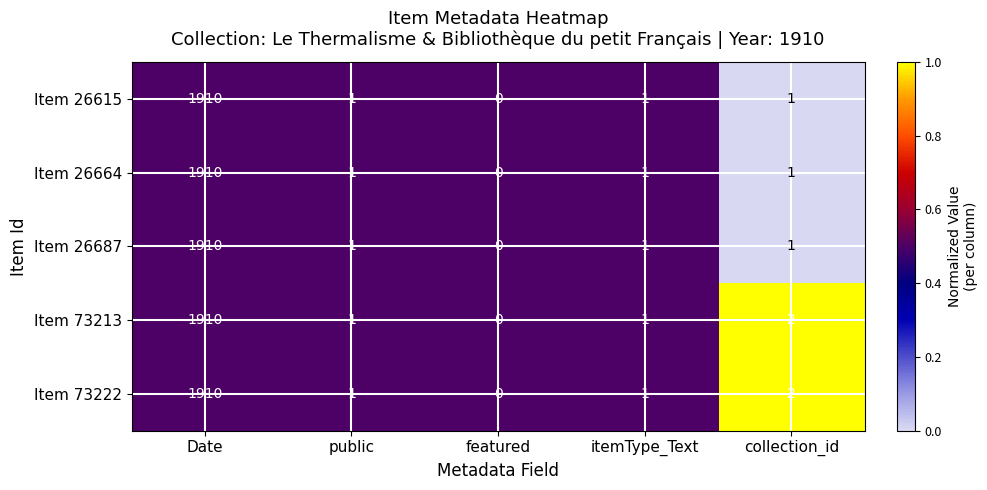

Reading right to left, extract all data points from this chart.

Item 26615: collection_id=1	itemType_Text=1	featured=0	public=1	Date=1910
Item 26664: collection_id=1	itemType_Text=1	featured=0	public=1	Date=1910
Item 26687: collection_id=1	itemType_Text=1	featured=0	public=1	Date=1910
Item 73213: collection_id=2	itemType_Text=1	featured=0	public=1	Date=1910
Item 73222: collection_id=2	itemType_Text=1	featured=0	public=1	Date=1910